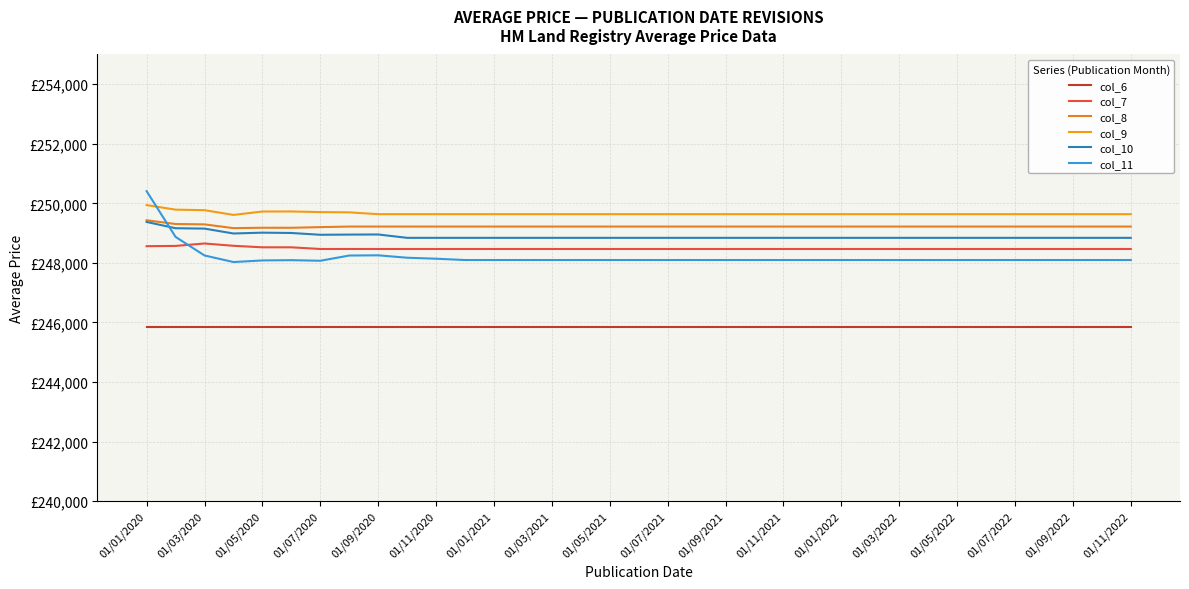

Does the chart display data point markers on the line(s)?

No